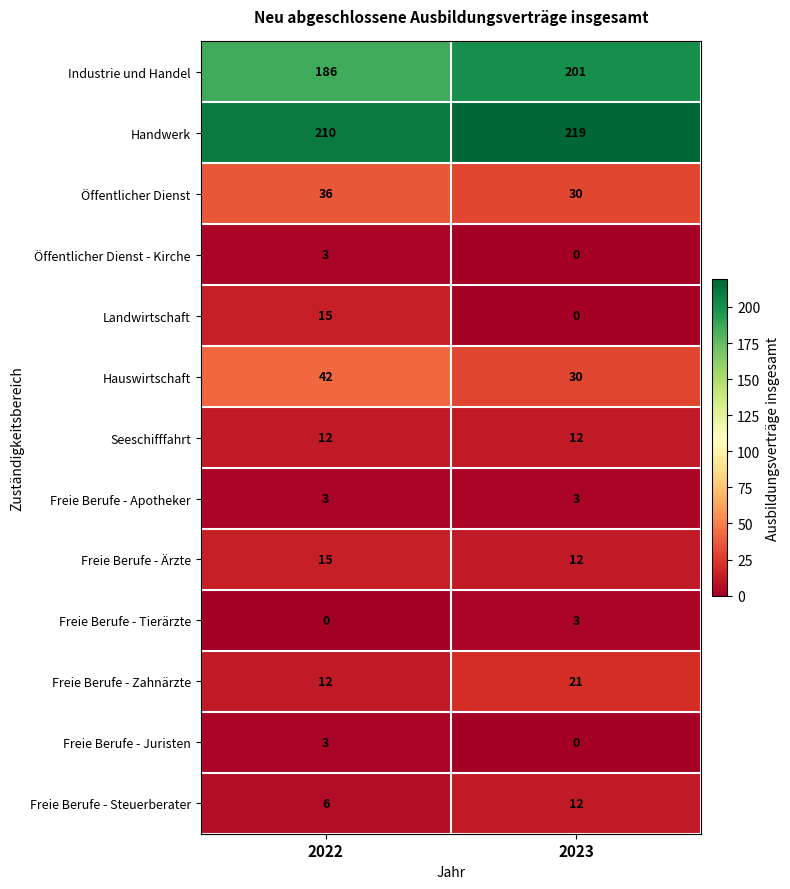

True or false: Freie Berufe - Zahnärzte has a value of 21 at 2023.

True